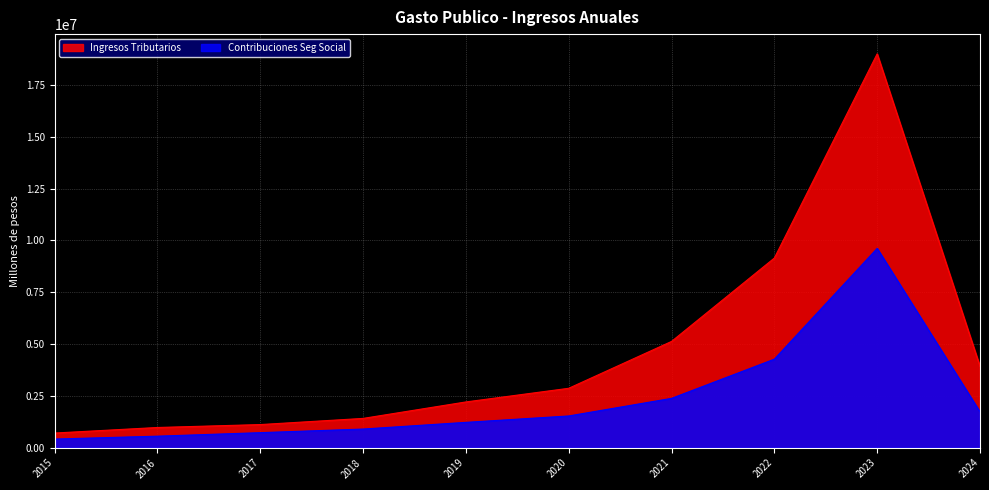

Does the chart have visible grid lines?

Yes